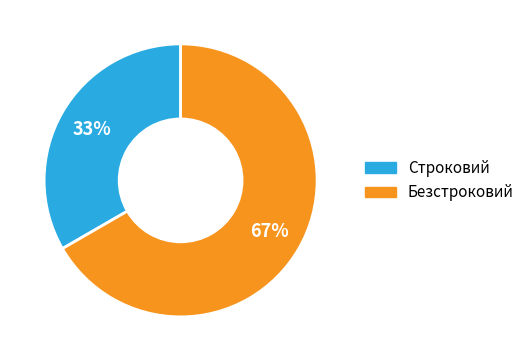

Rank the categories by value from lowest to highest.

Строковий, Безстроковий